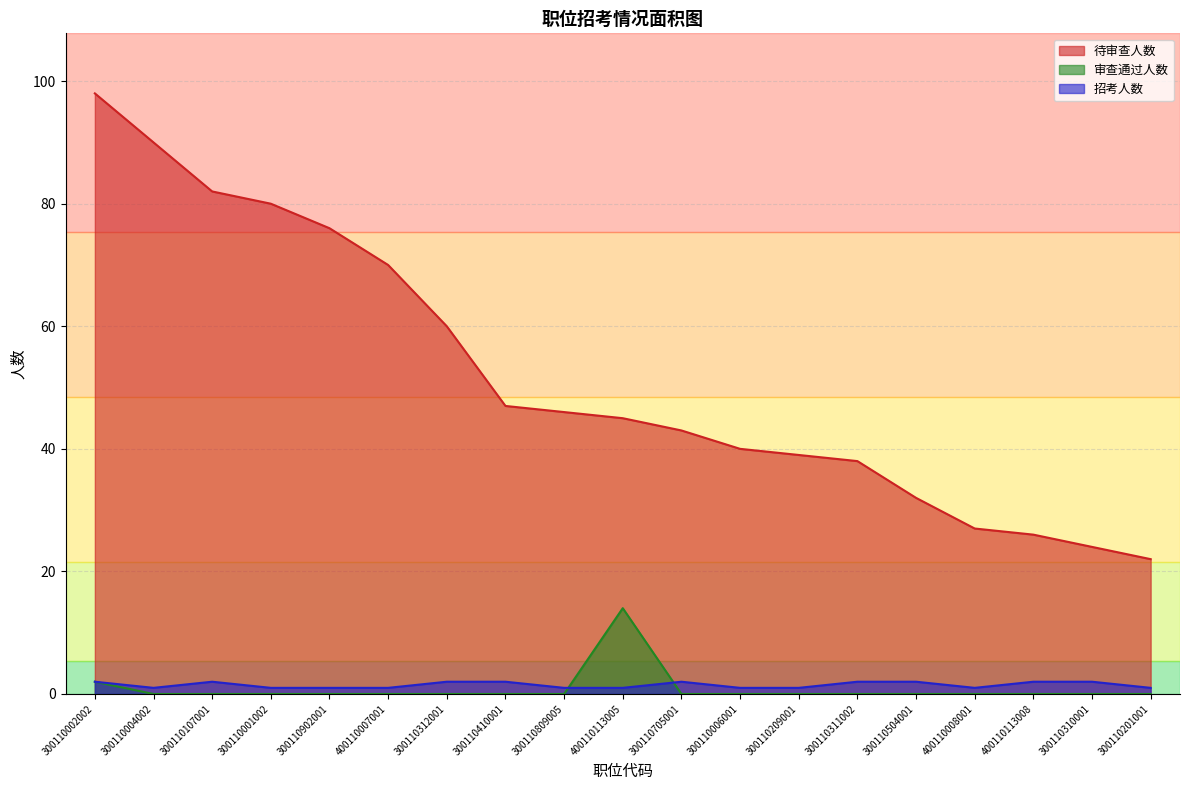

How many interior local peaks does the 招考人数 series have?

2